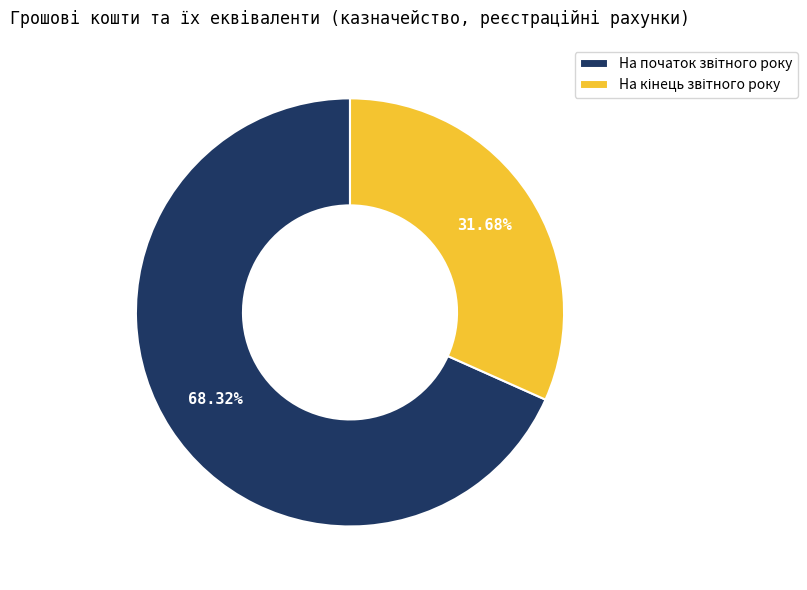

To the nearest percent, what is the average slice percentage?

50%